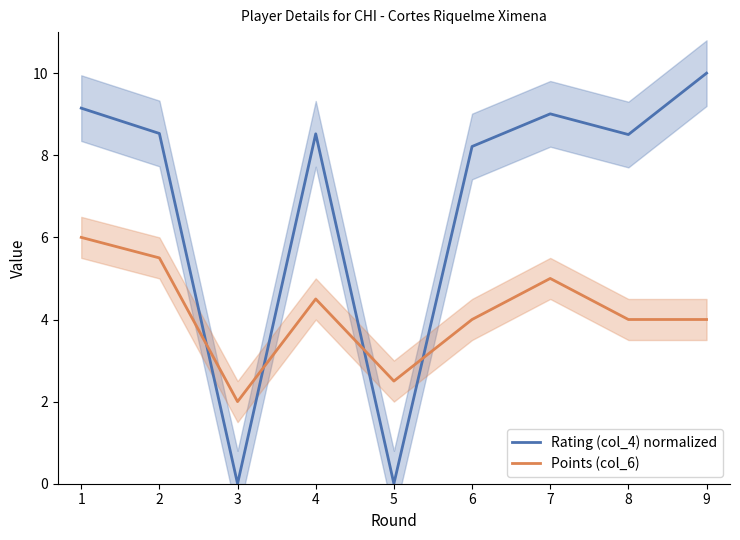

Reading left to right, transcribe all the data shown in this chart.

Rating (col_4) normalized: 1=9.1	2=8.5	3=0.0	4=8.5	5=0.0	6=8.2	7=9.0	8=8.5	9=10.0
Points (col_6): 1=6.0	2=5.5	3=2.0	4=4.5	5=2.5	6=4.0	7=5.0	8=4.0	9=4.0